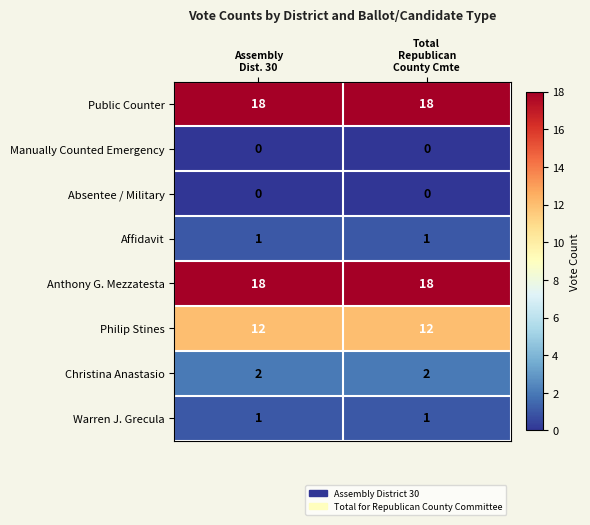

Reading left to right, list all the values displayed in this chart.

Public Counter: 18	18
Manually Counted Emergency: 0	0
Absentee / Military: 0	0
Affidavit: 1	1
Anthony G. Mezzatesta: 18	18
Philip Stines: 12	12
Christina Anastasio: 2	2
Warren J. Grecula: 1	1